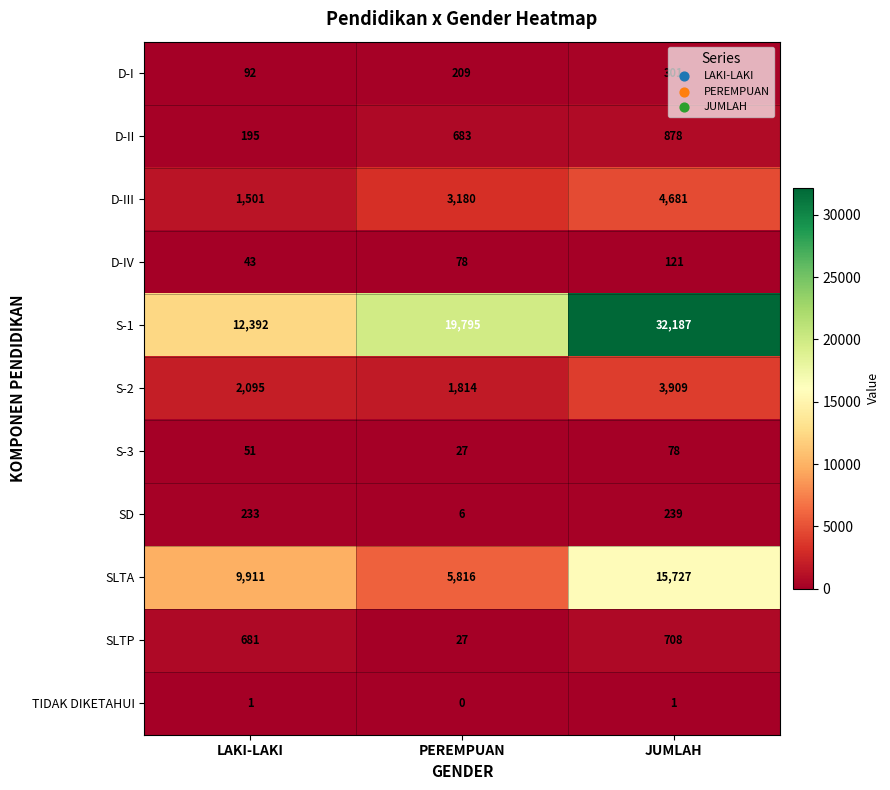

Which category has the lowest value across all series?

PEREMPUAN